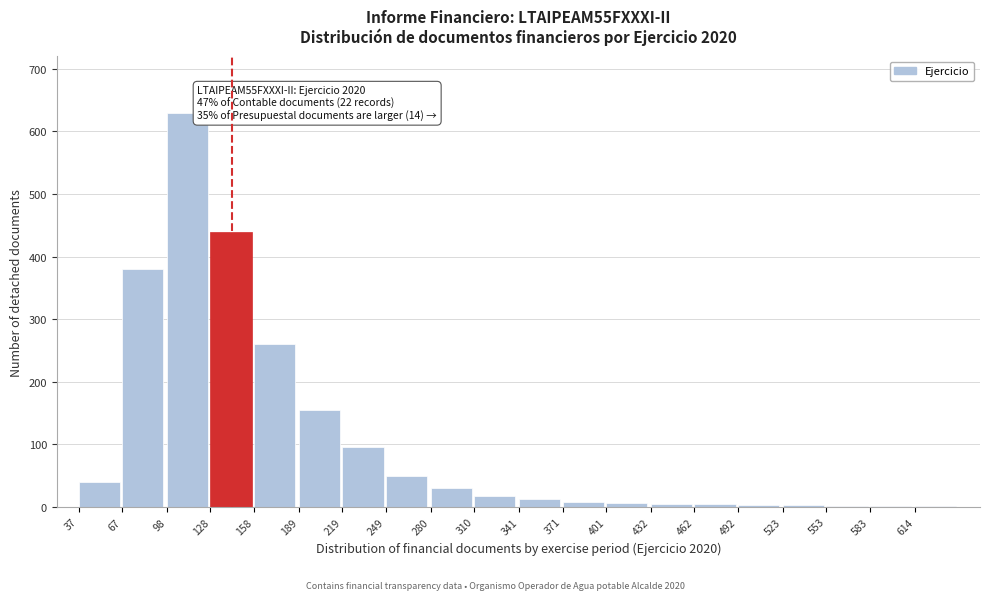

At which label is the value closest to 315?

158